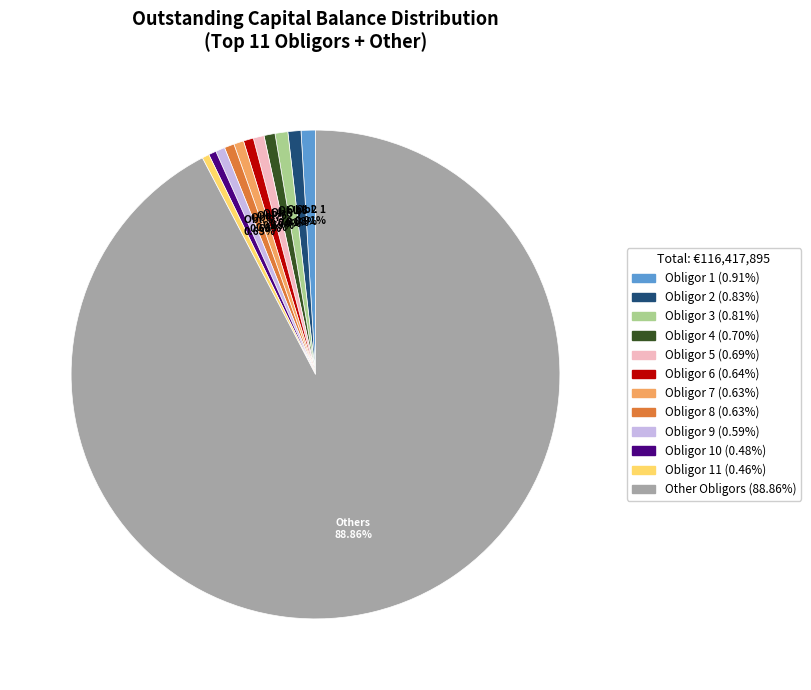

Which slice represents more than half of the pie?

Resto de Deudores / Other Obligors